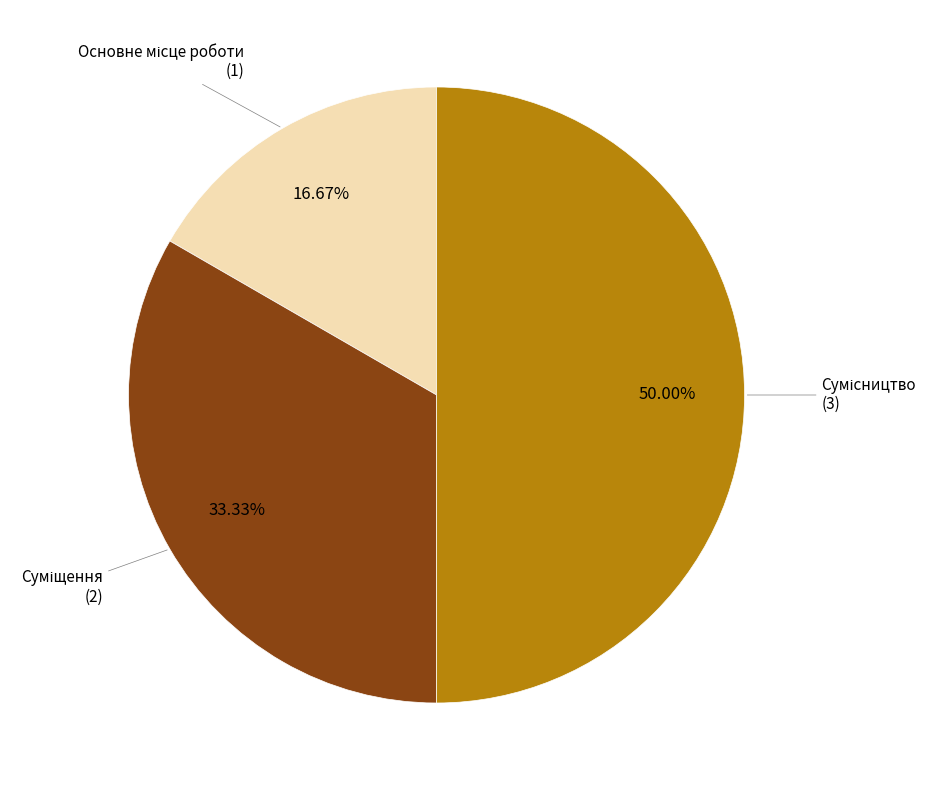

How many slices are in this pie chart?

3